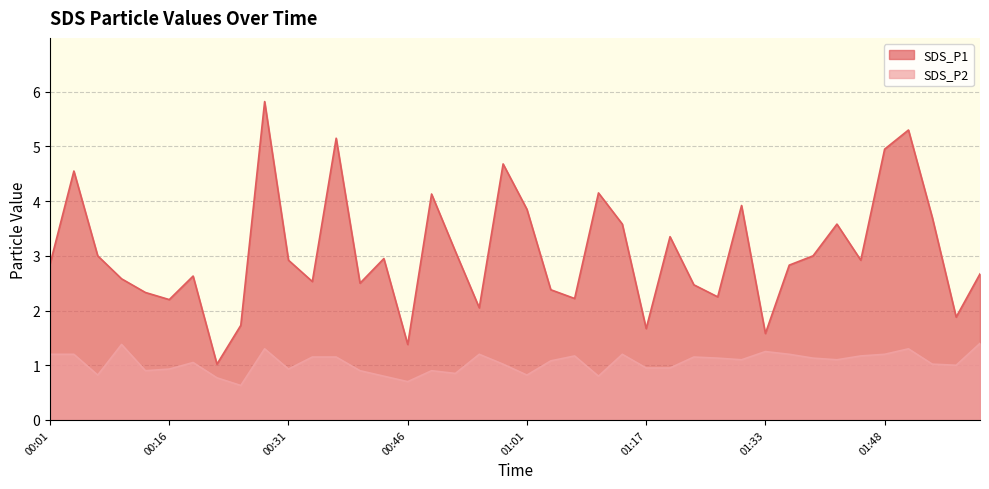

What is the sum of the SDS_P1 values at 02:00 and 00:19?

5.3